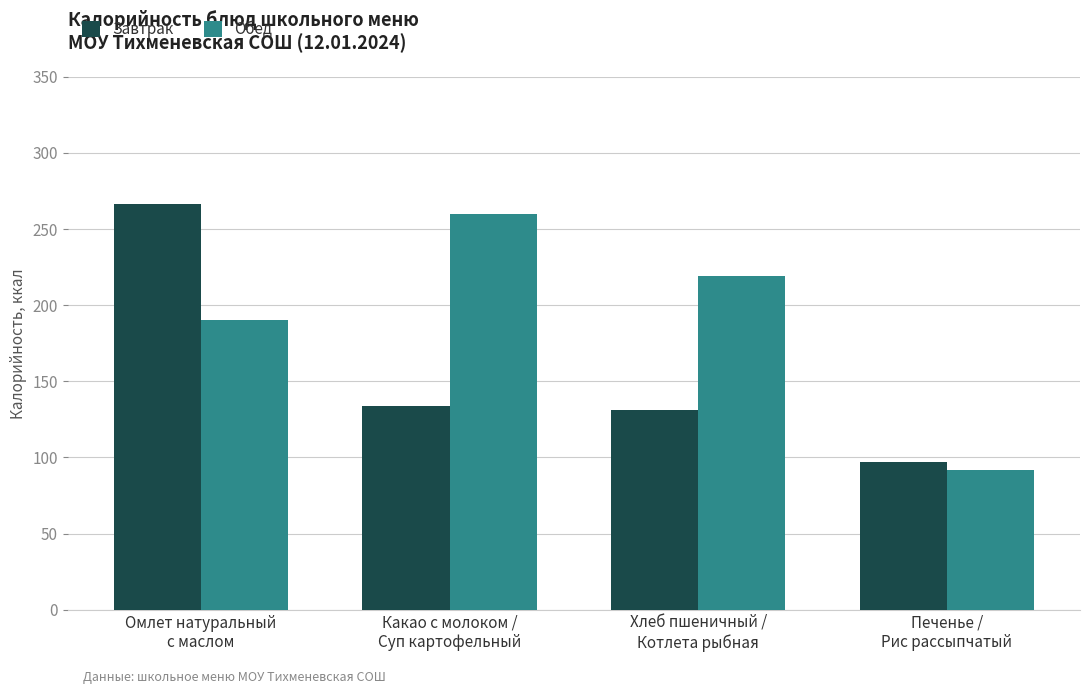

Rank the series by their average value, from lowest to highest.

Завтрак, Обед